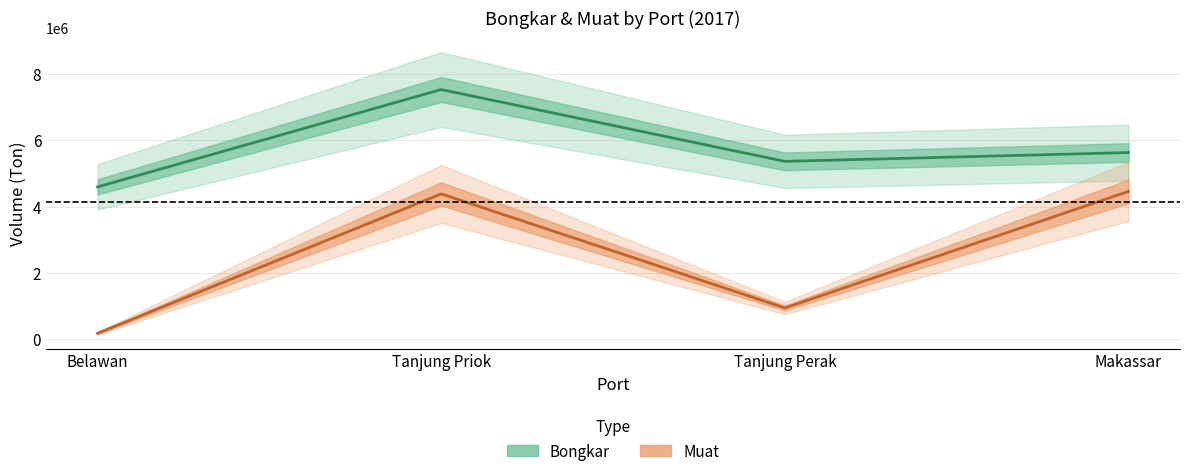

Where does the Muat series first go above 4383013?

Makassar